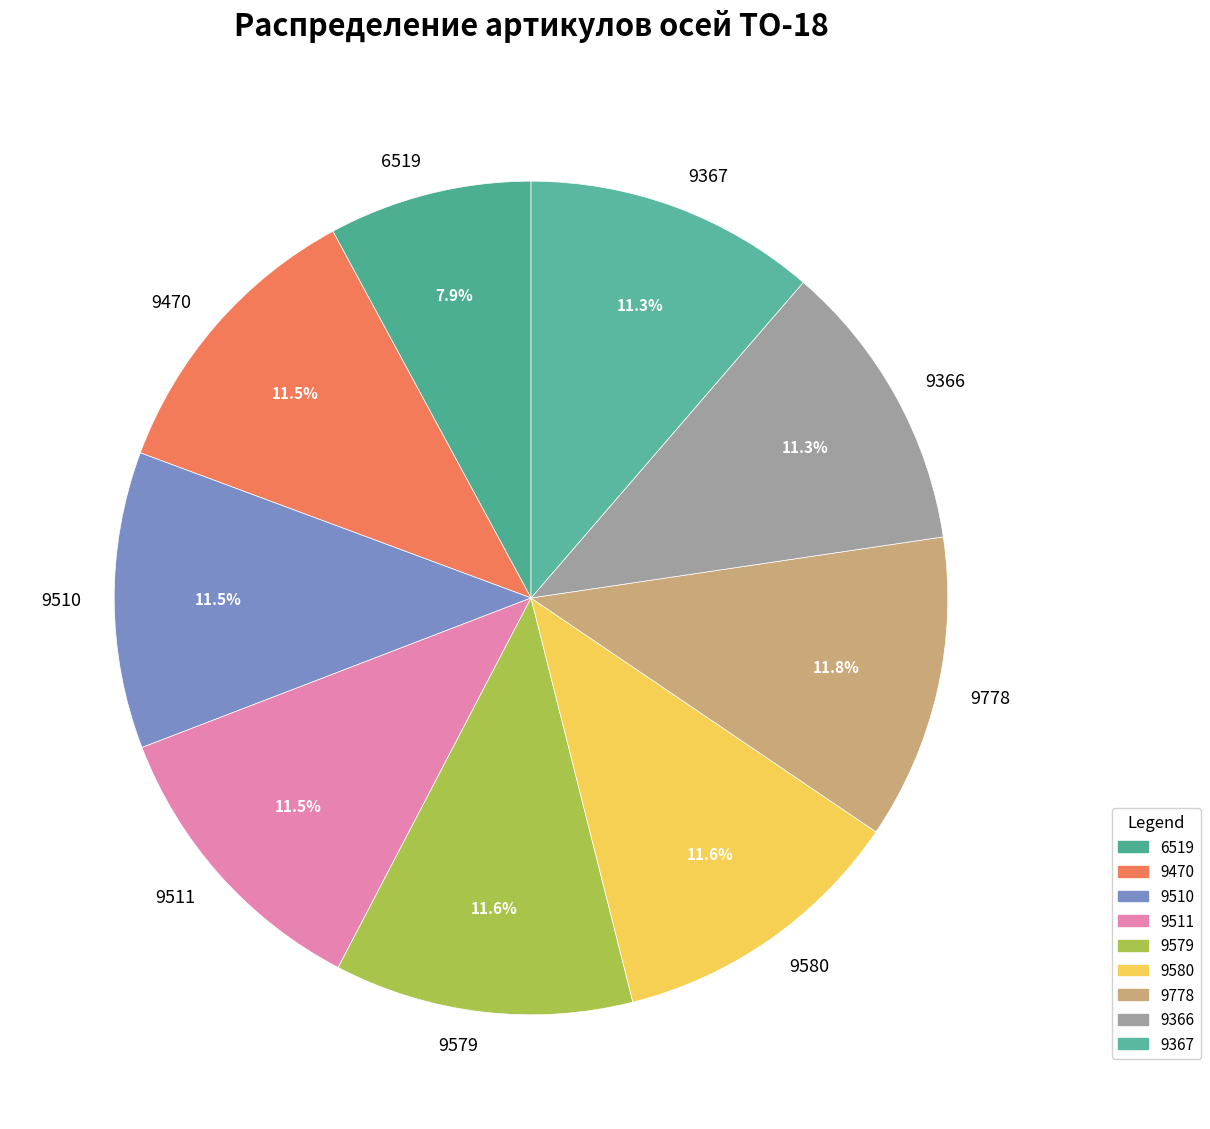

Combined, what portion of the pie is 9579 and 9366?

22.9%